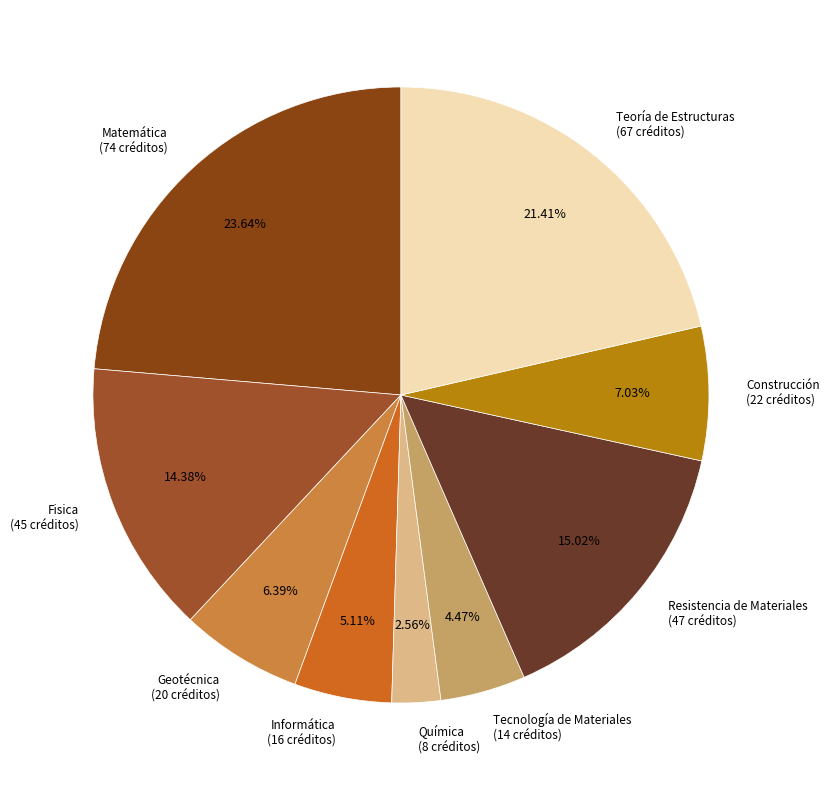

To the nearest percent, what percentage of the pie is Informática?

5%